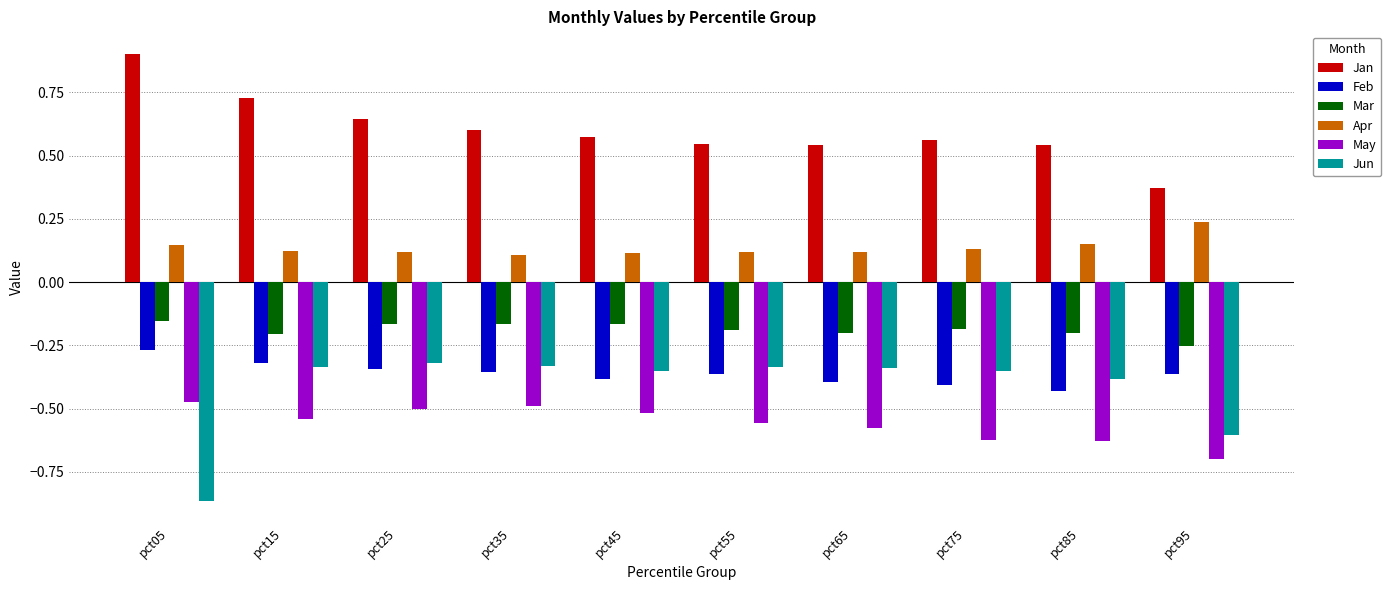

Which series changed the most between pct05 and pct65?

Jun